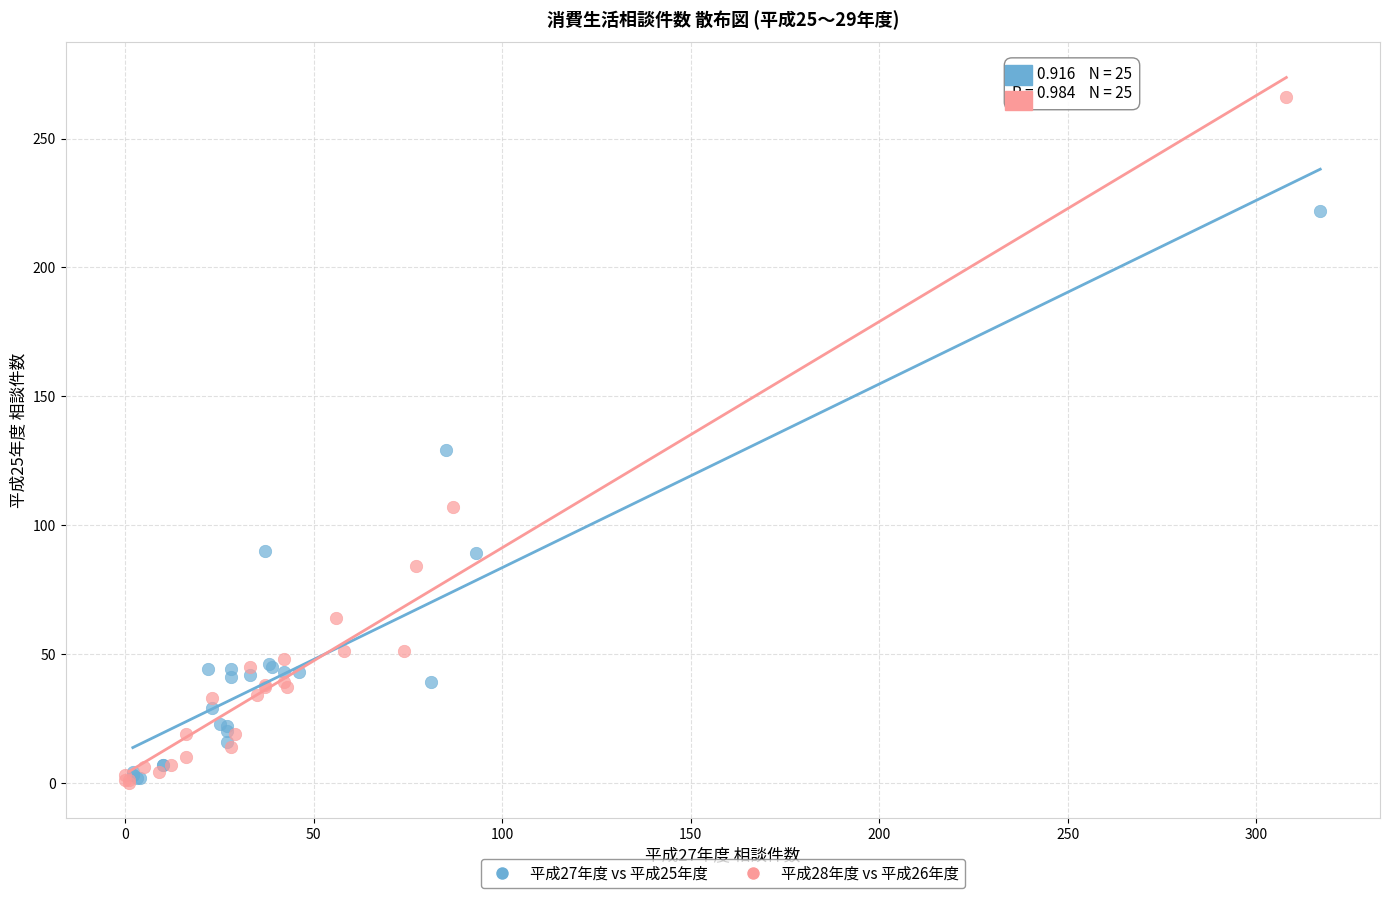

What are all the series names shown in the legend?

平成27年度 vs 平成25年度, 平成28年度 vs 平成26年度